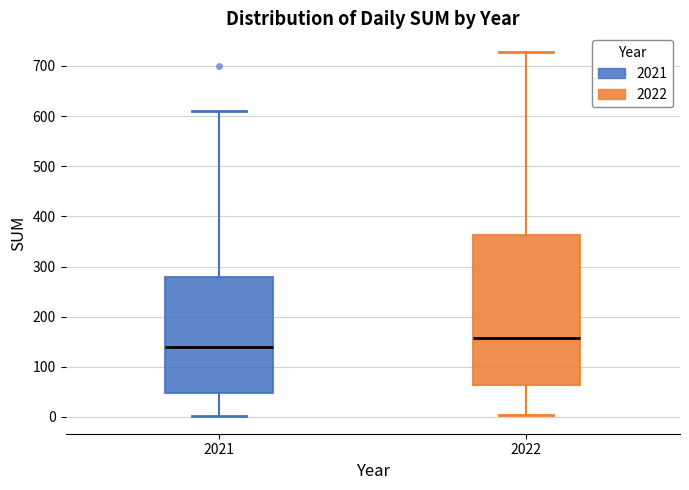

Which box has the highest median line?

2022